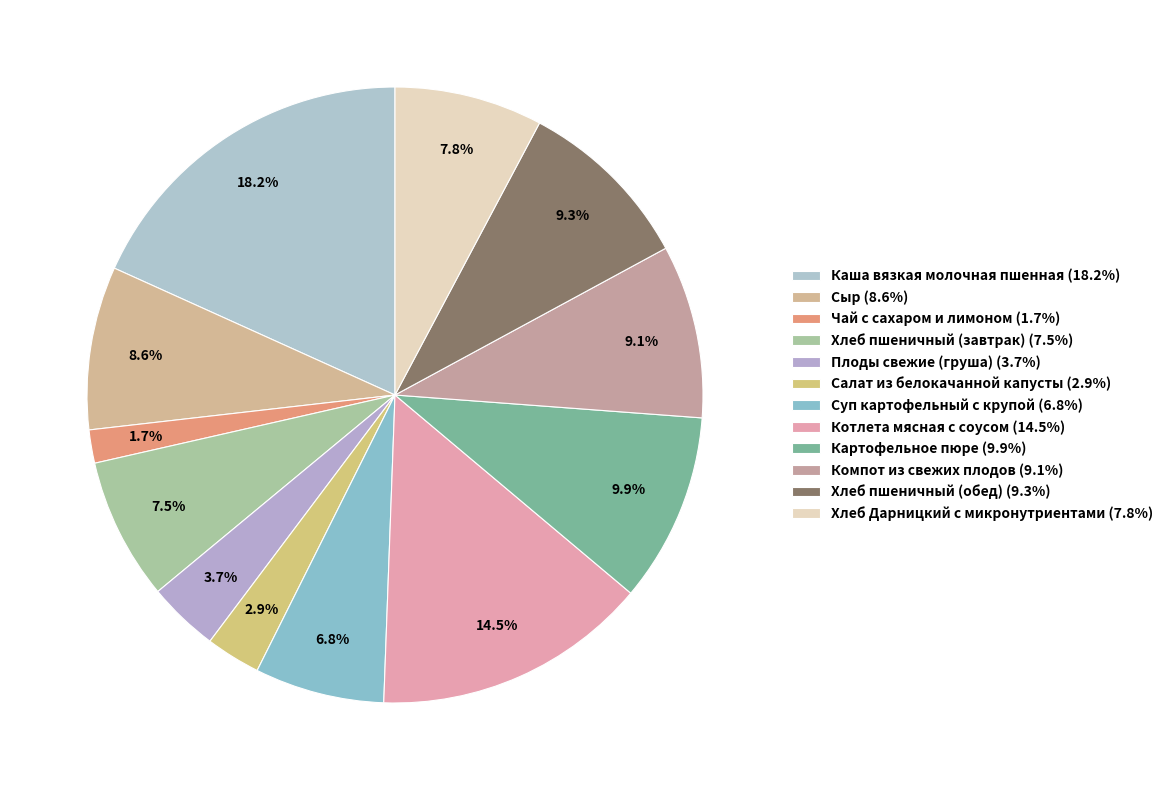

What is the smallest slice in the pie chart?

Чай с сахаром и лимоном